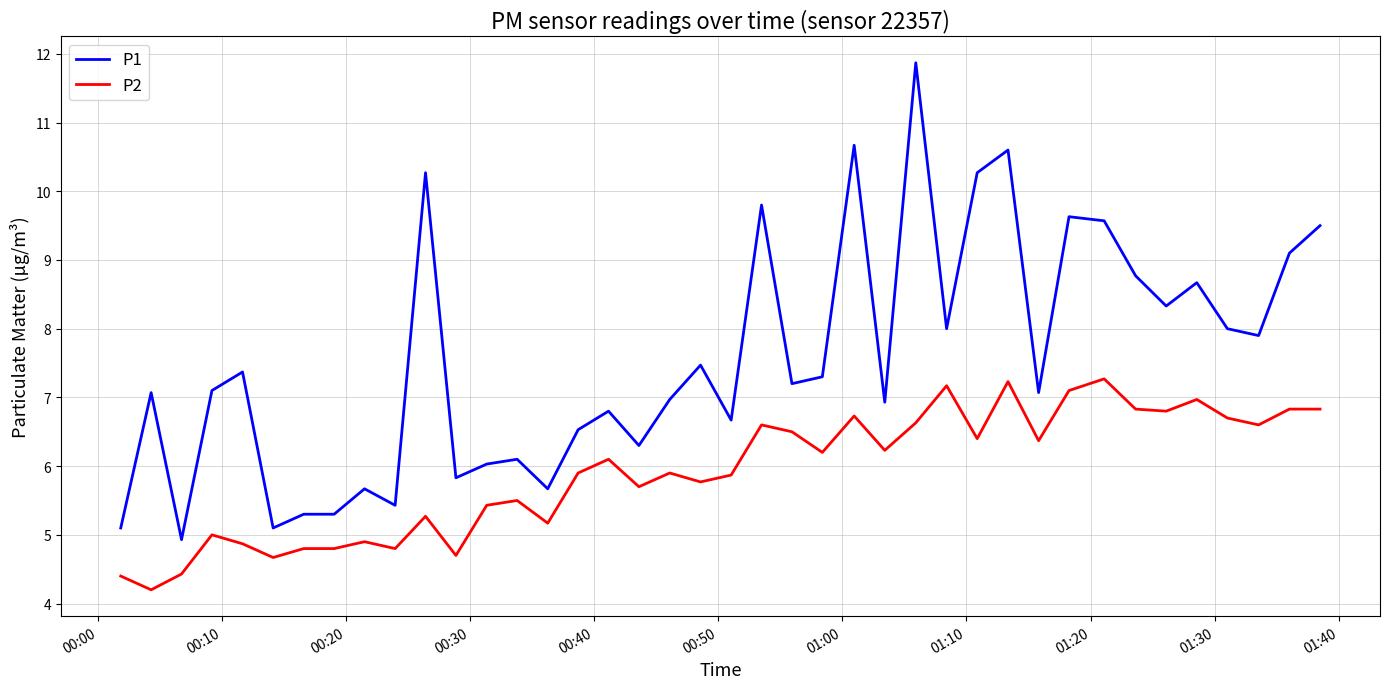

Which series has the widest spread of values?

P1